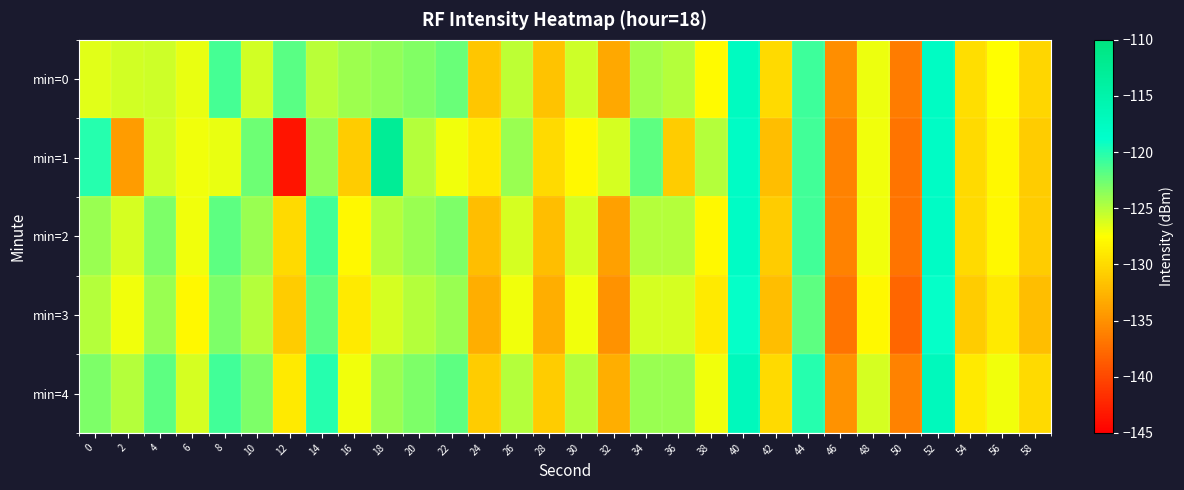

At which category is the sum across all series the highest?

40